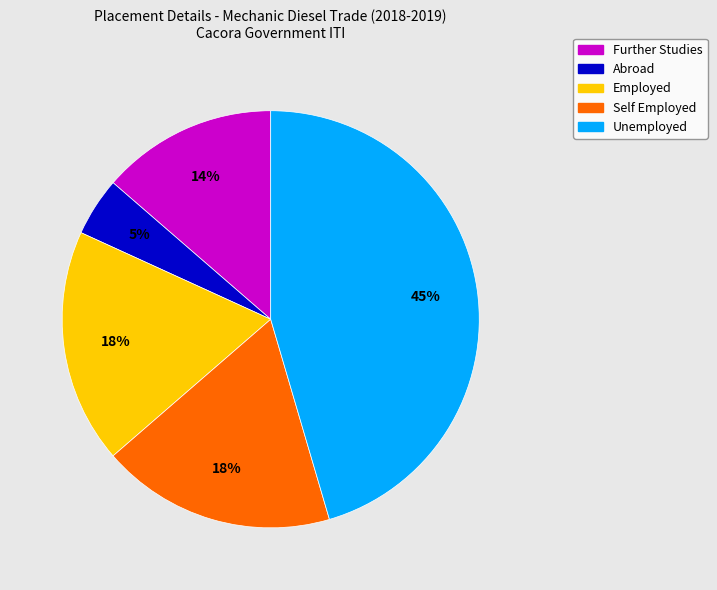

Do Employed and Unemployed together represent more than half of the pie?

Yes